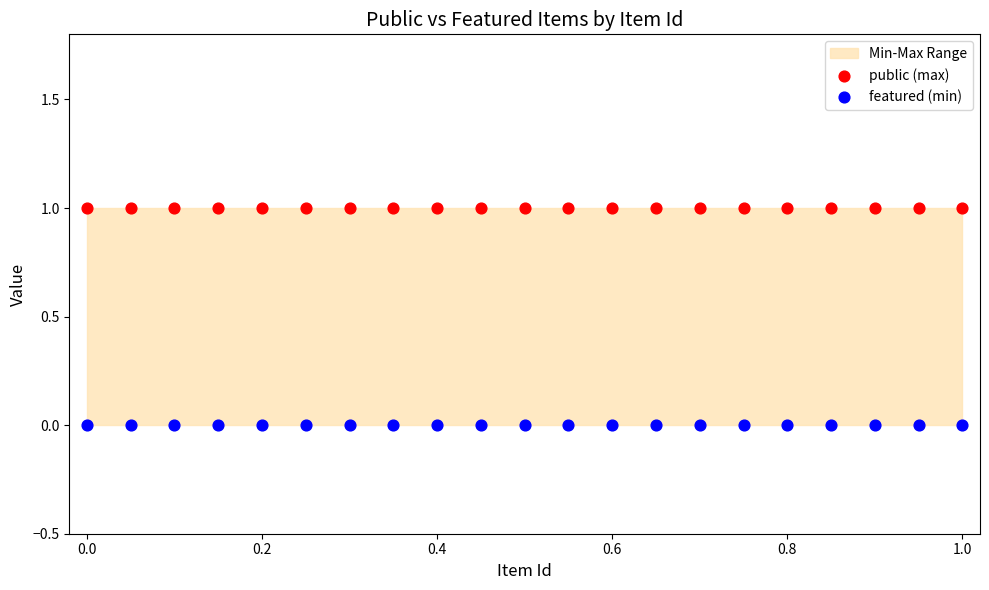

Which series contains the highest Y value?

public (max)